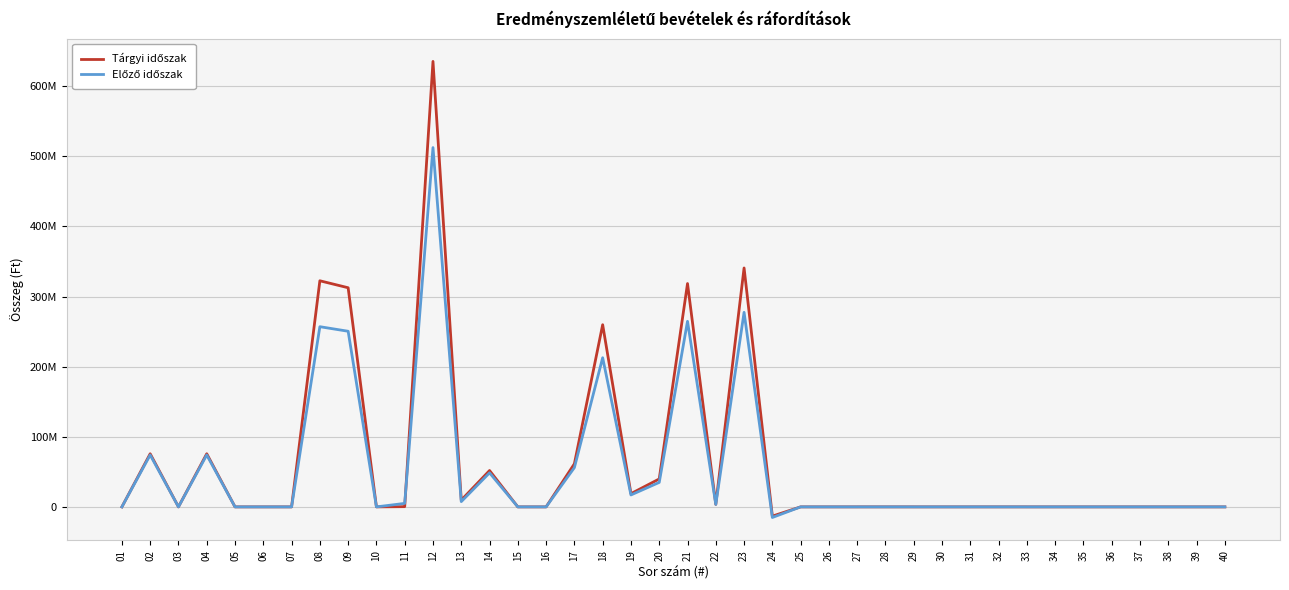

Where do Előző időszak and Tárgyi időszak first cross each other?

11 and 12